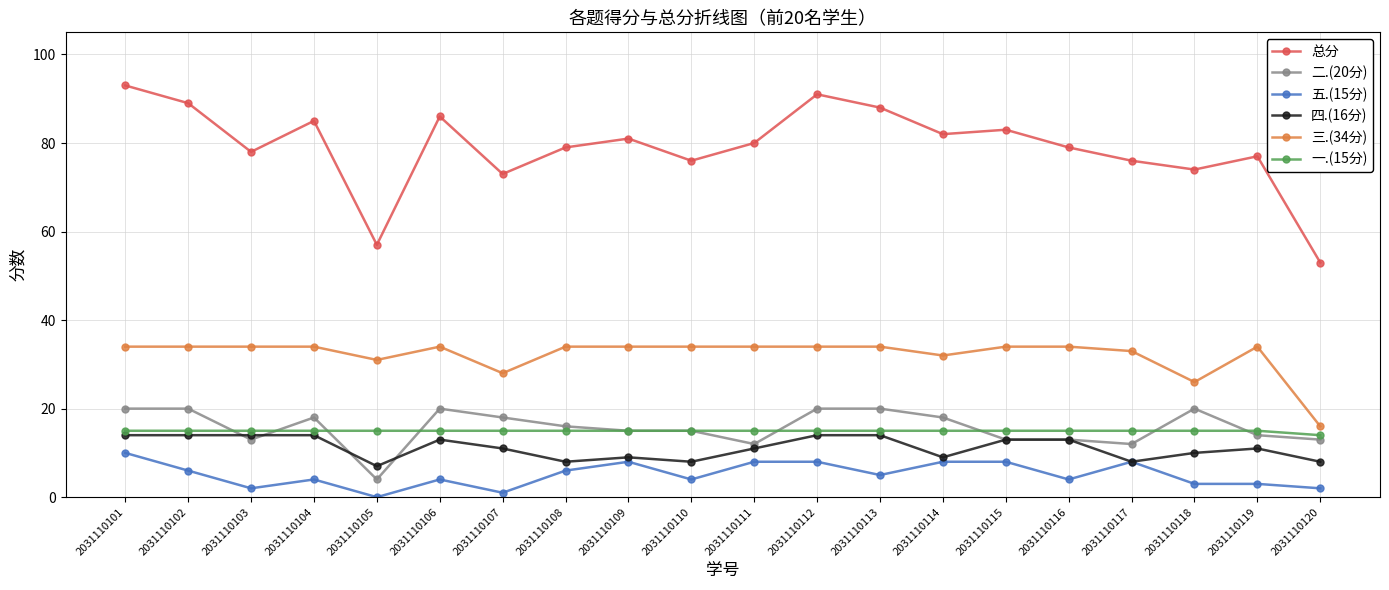

What is the spread (max minus min) of values at 2031110112?

83